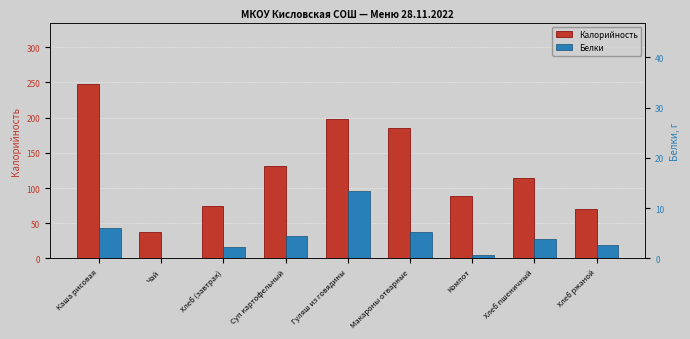

Where is Белки nearest to the value 6?

Каша рисовая